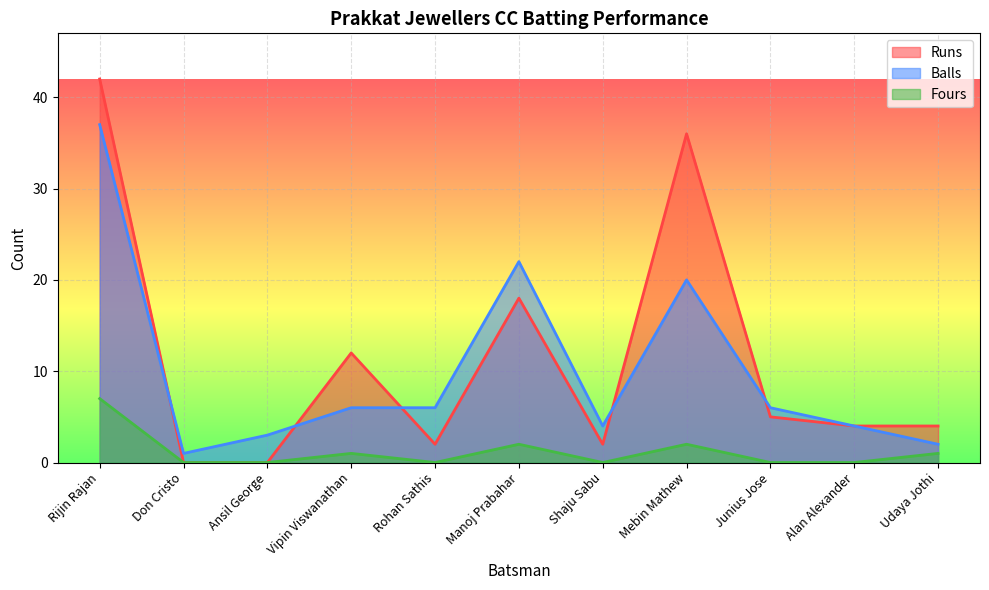

At which category does Balls reach its first local valley?

Don Cristo